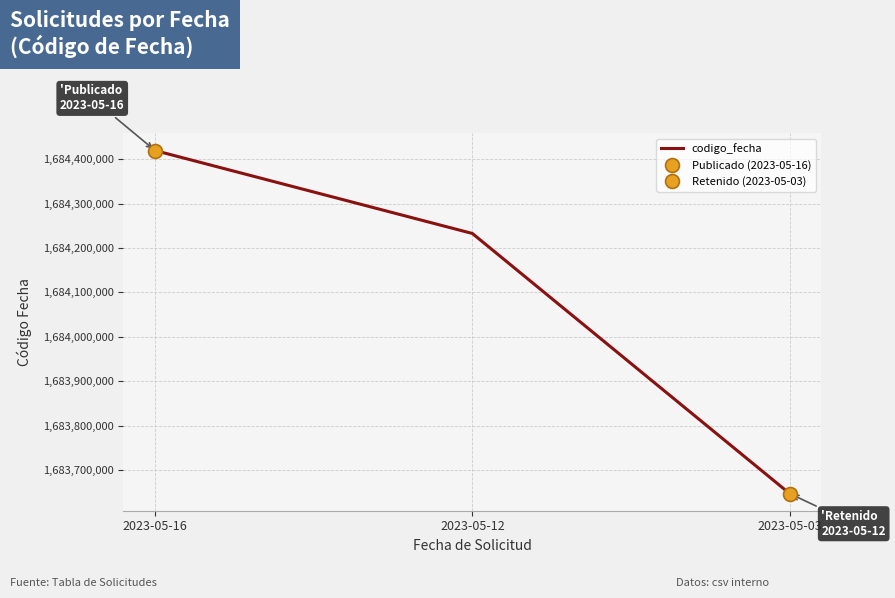

The value at 2023-05-12 is 1684232753. True or false?

True